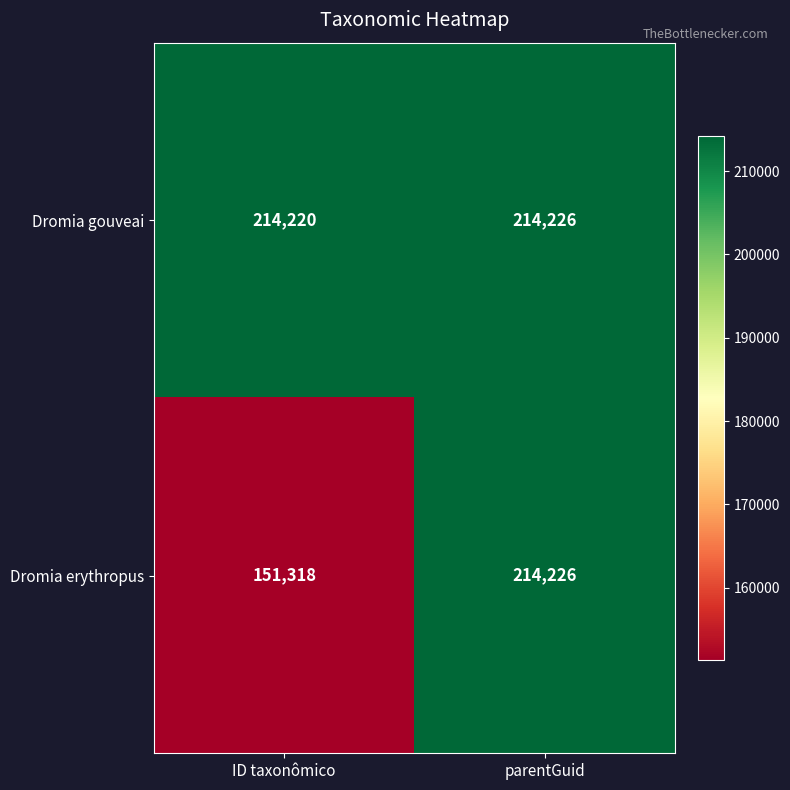

What is the sum of the Dromia gouveai values at parentGuid and ID taxonômico?

428446